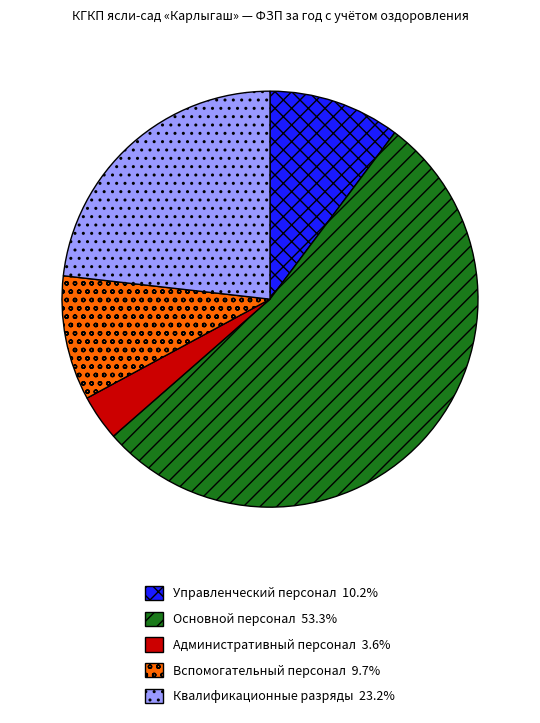

Combined, do Вспомогательный персонал and Квалификационные разряды account for over 50%?

No